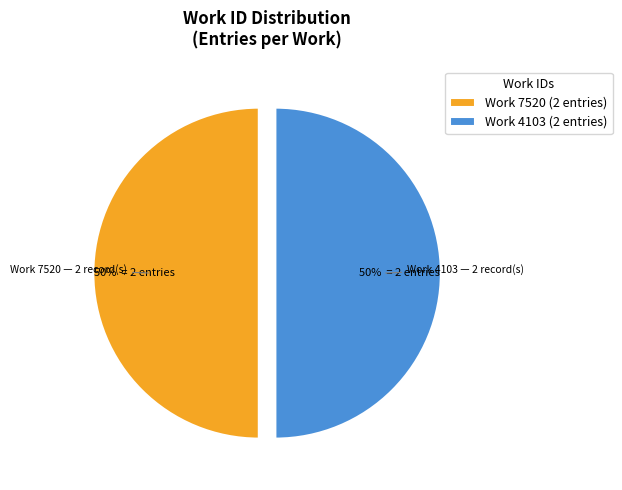

Count the number of slices in the pie.

2